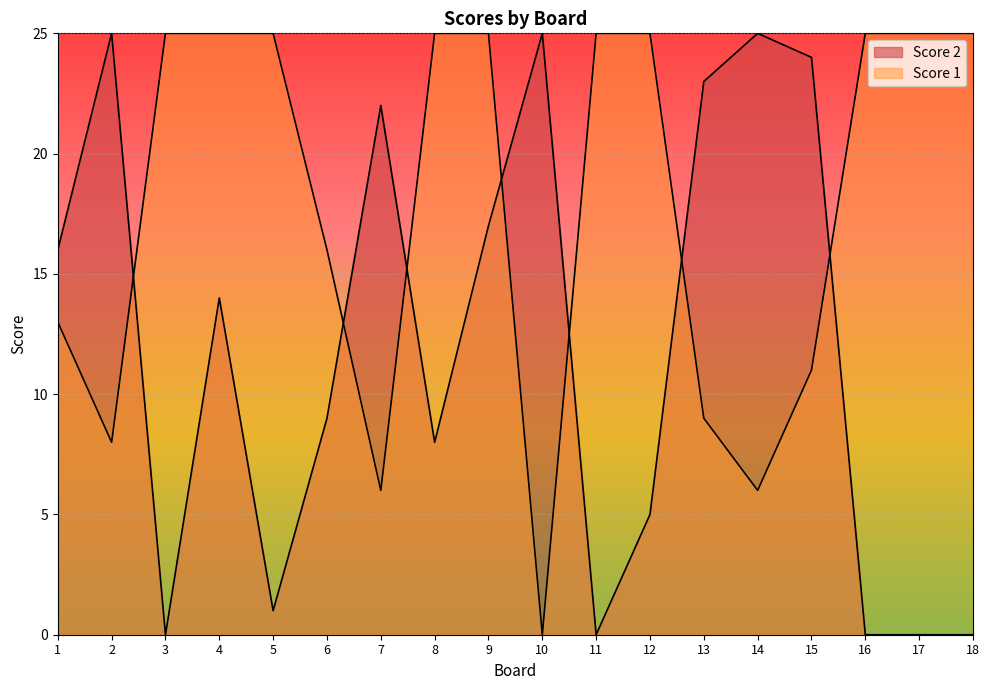

Which series changed the most between 4 and 11?

Score 2